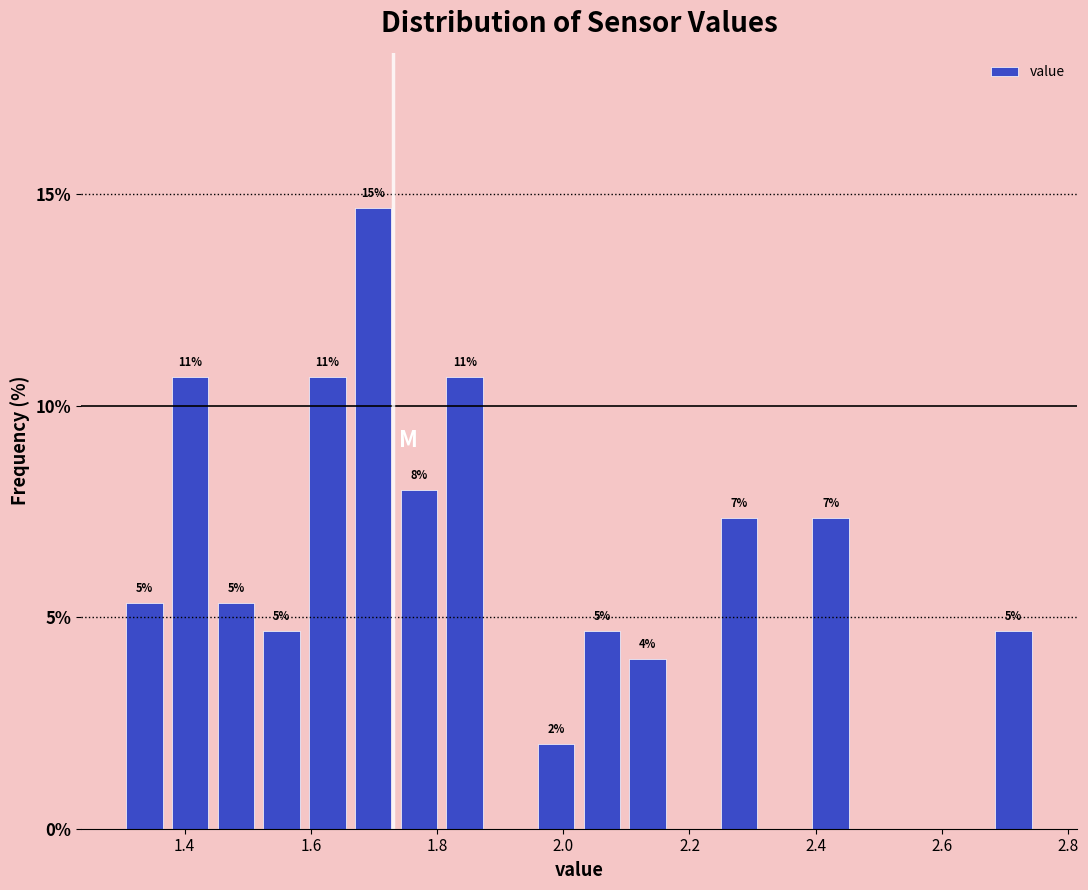

Read against the x-axis, roughly where is the centre of the tallest bar?

1.70